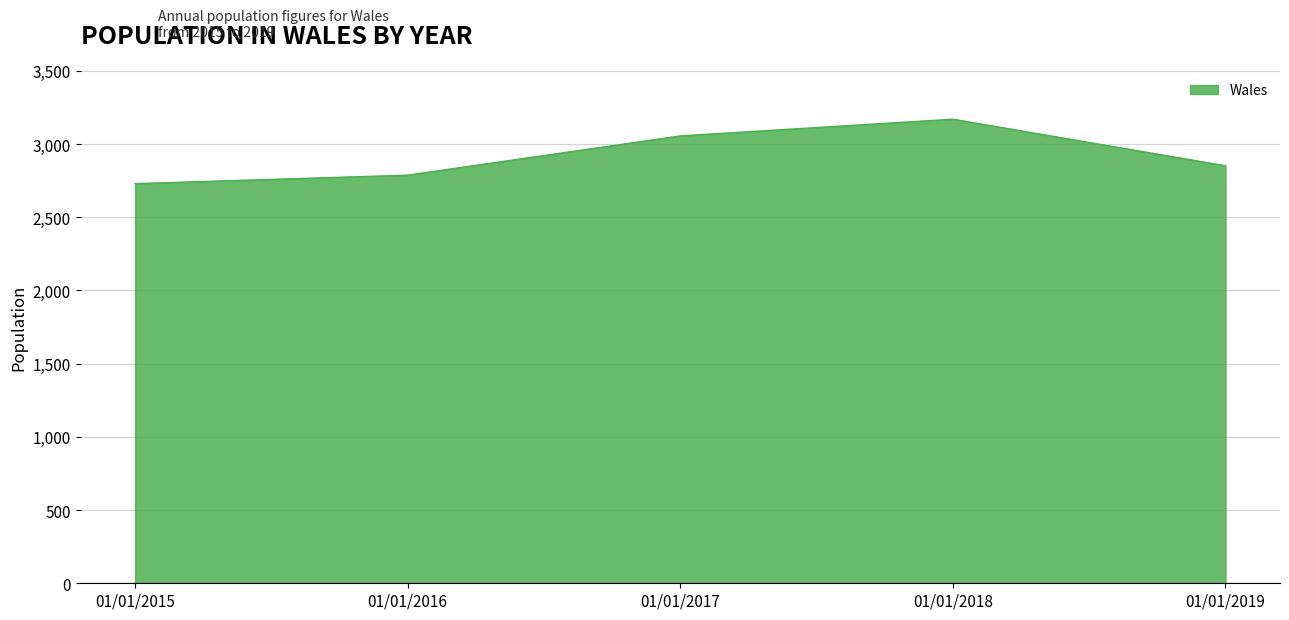

Is it true that the value at 01/01/2015 is 2730?

True